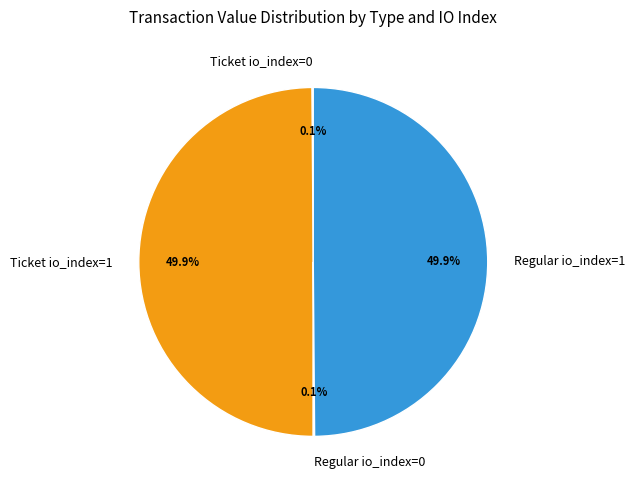

The Ticket io_index=1 slice represents 43% of the pie. True or false?

False